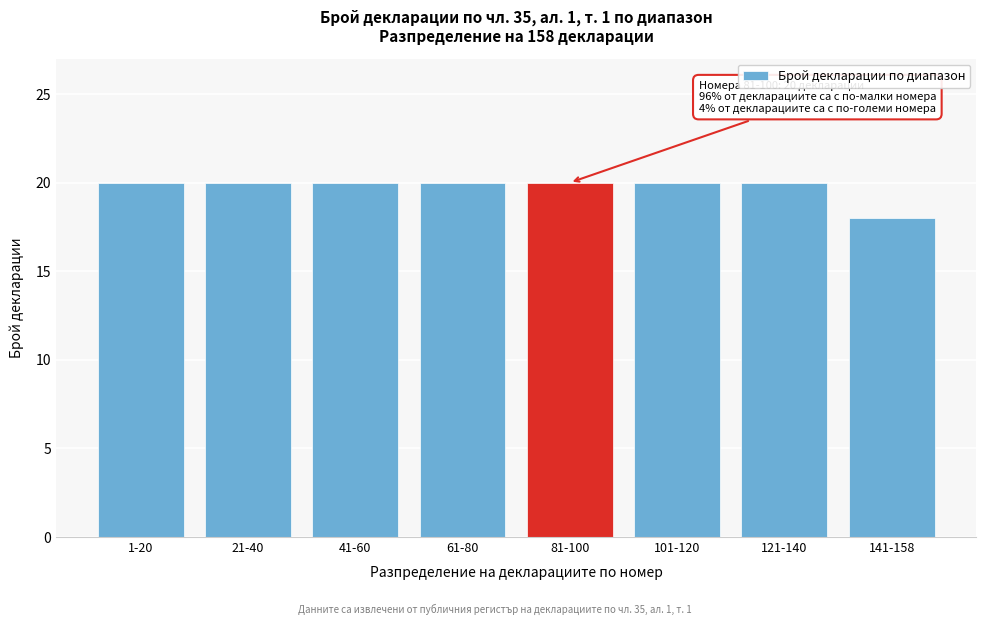

Reading right to left, list all the values displayed in this chart.

141-158=18	121-140=20	101-120=20	81-100=20	61-80=20	41-60=20	21-40=20	1-20=20